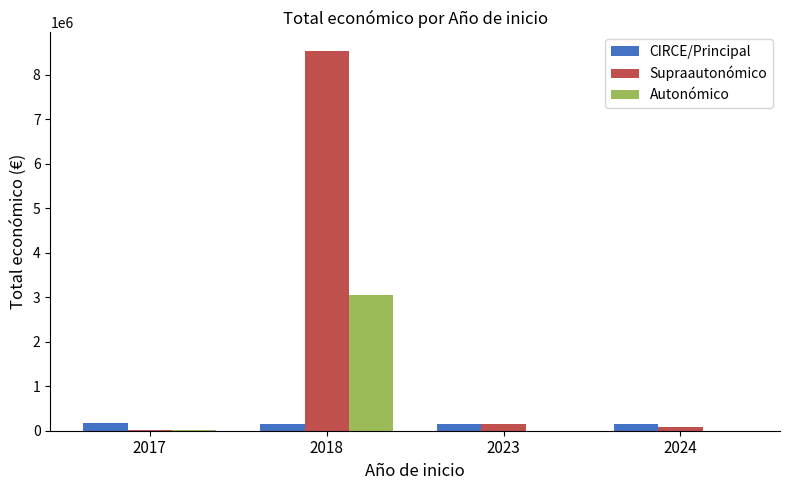

Between 2018 and 2023, which series saw the biggest shift?

Supraautonómico